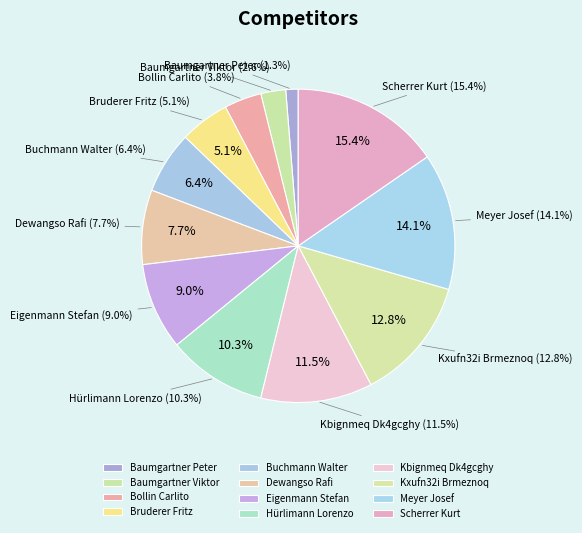

Which slice is the largest?

Scherrer Kurt